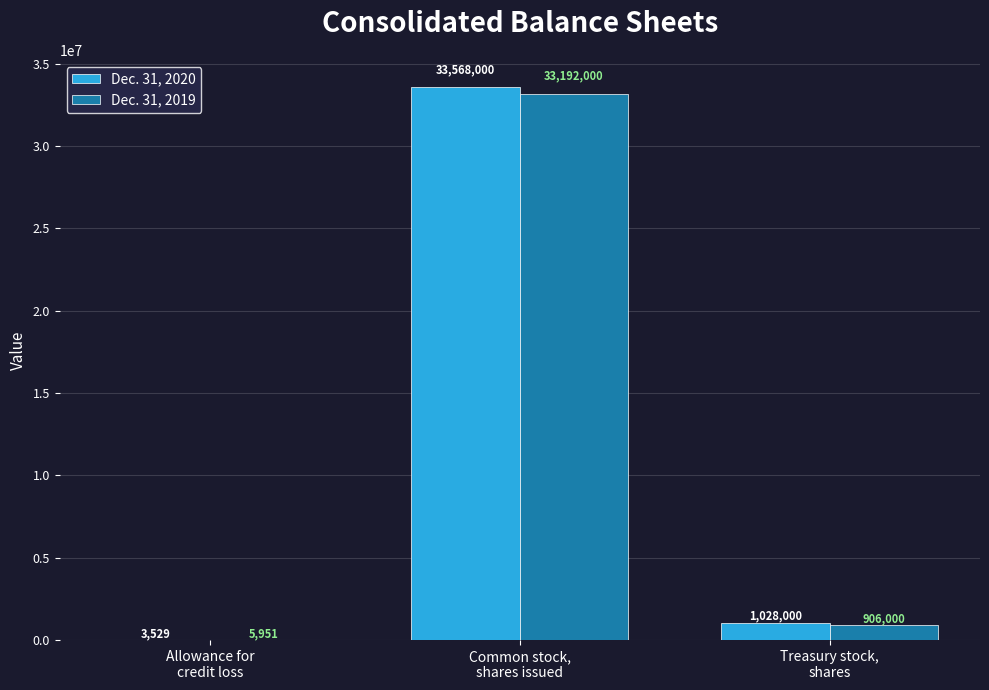

What is the sum of all Dec. 31, 2019 values?

34103951